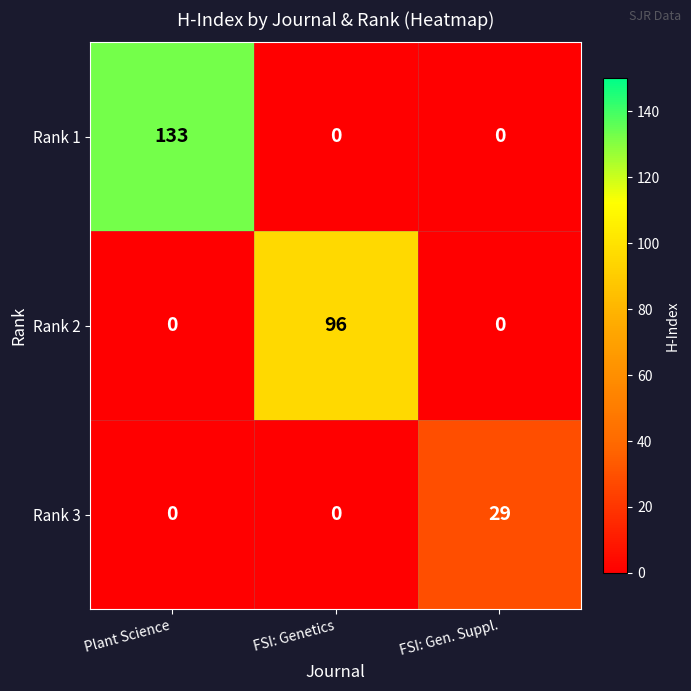

How many values in the Rank 3 series exceed 0?

1